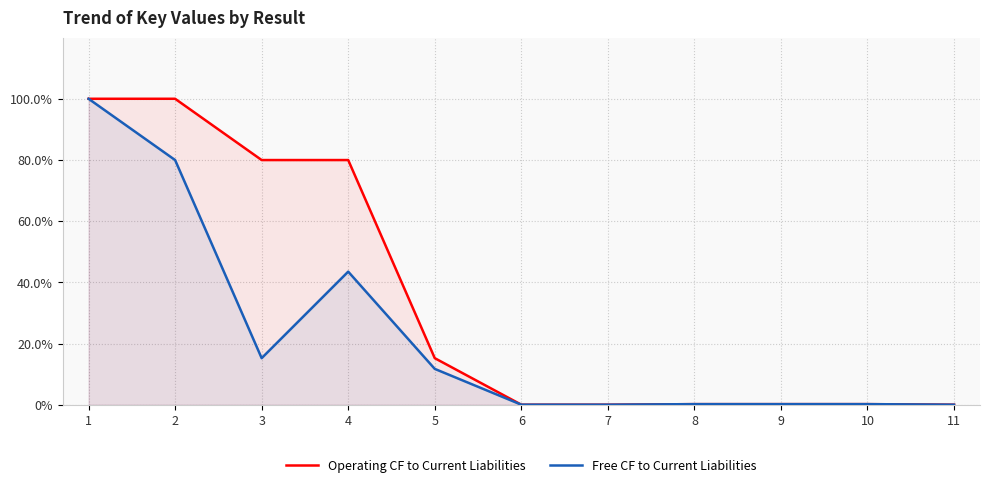

Rank the series at 4 from lowest to highest value.

Free CF to Current Liabilities, Operating CF to Current Liabilities